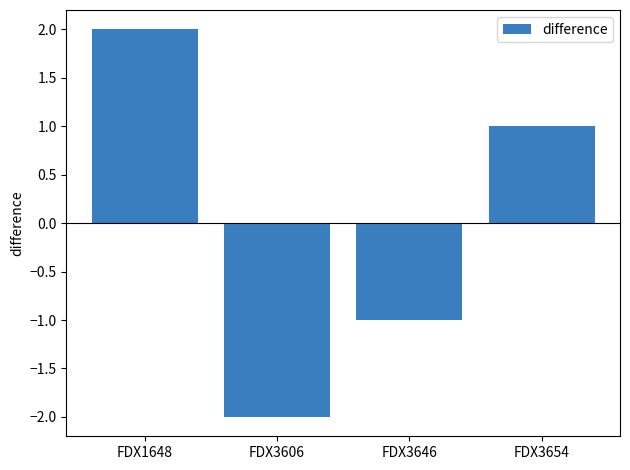

What is the smallest value displayed?

-2